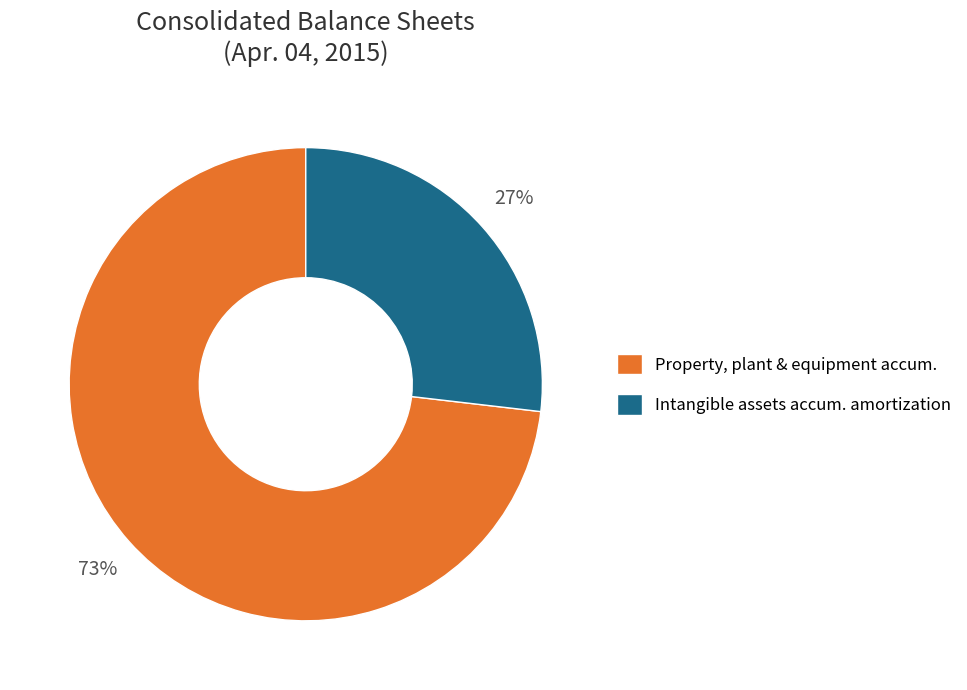

To the nearest percent, what is the difference between the largest and smallest slice percentages?

46%